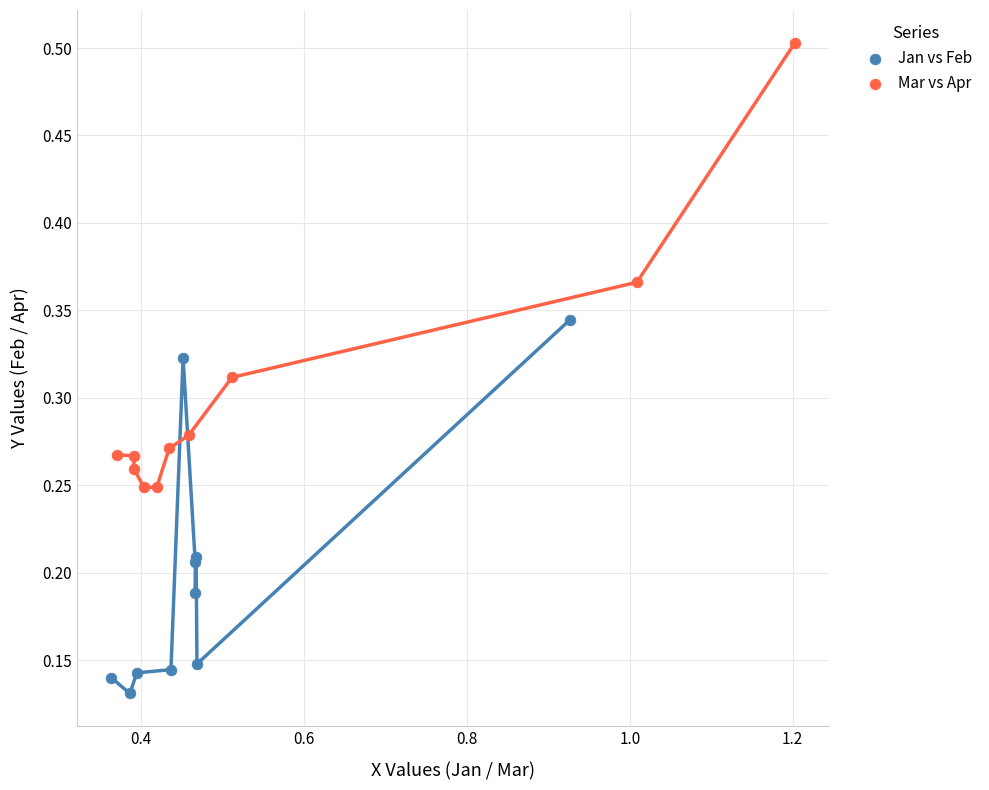

Which series contains the lowest Y value?

Jan vs Feb